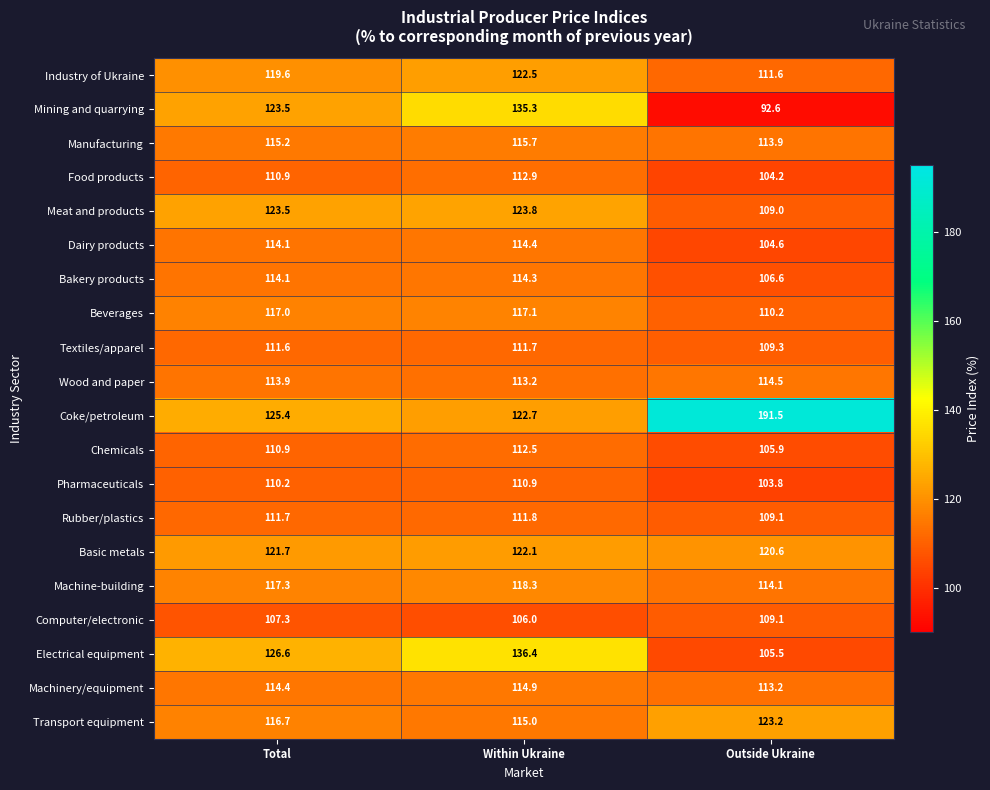

List the labels in order of Transport equipment value, smallest first.

Within Ukraine, Total, Outside Ukraine